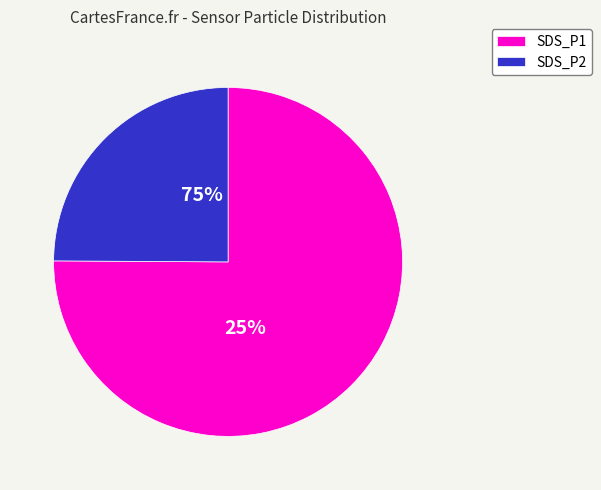

What is the change in value from SDS_P1 to SDS_P2?

-4.0